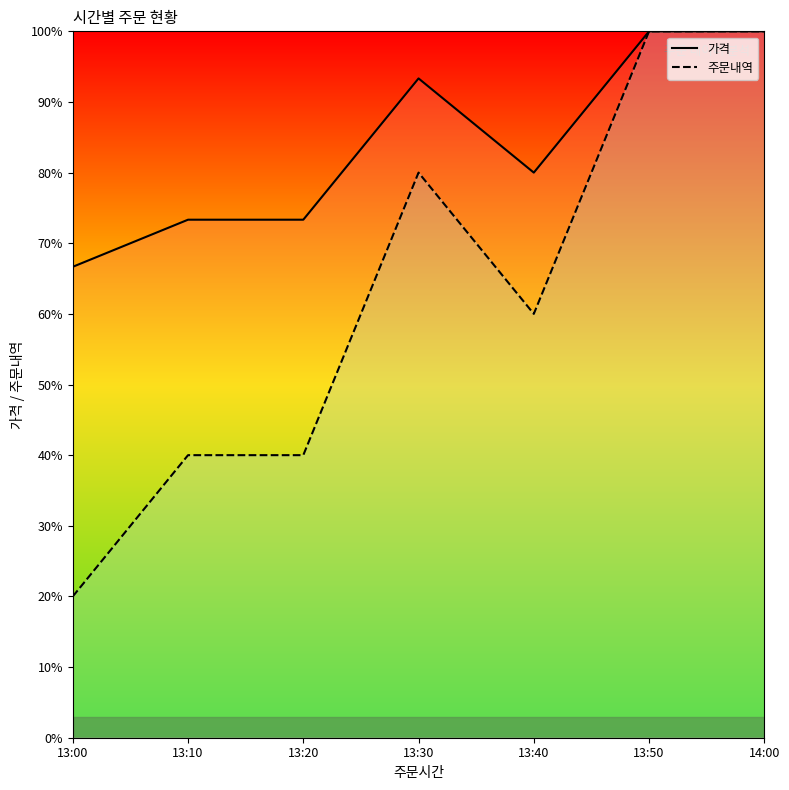

True or false: 주문내역 and 가격 intersect in this chart.

False